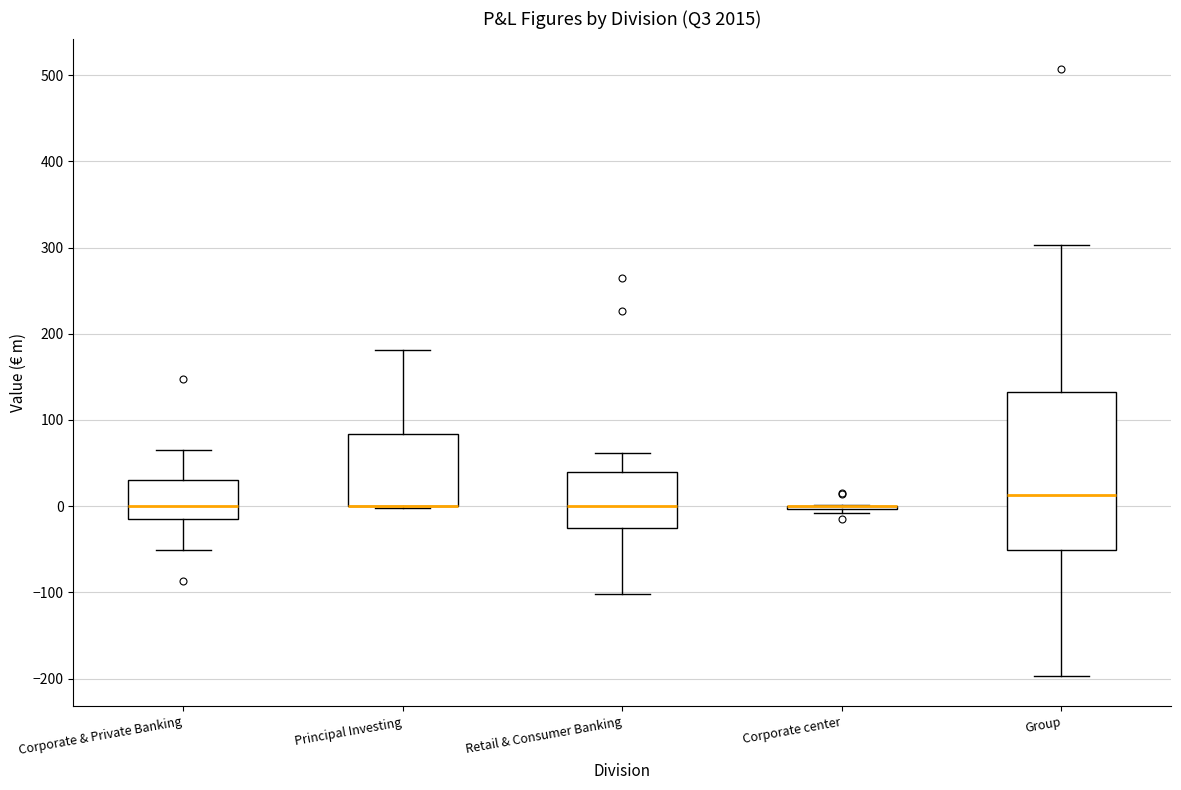

Reading left to right, transcribe this box plot: for each box, give where its median line is, the range the box spans, and where its two whiskers end, as read against the y-axis. The values are not printed on the chart, so give them approximately, as read against the axis.

Corporate & Private Banking: median 0, box -10 to 30, whiskers -50 to 60
Principal Investing: median 0 (drawn on the box's lower edge), box 0 to 80, whiskers 0 to 180
Retail & Consumer Banking: median 0, box -20 to 40, whiskers -100 to 60
Corporate center: box collapsed to a line at 0, whiskers -10 to 0
Group: median 10, box -50 to 130, whiskers -200 to 300